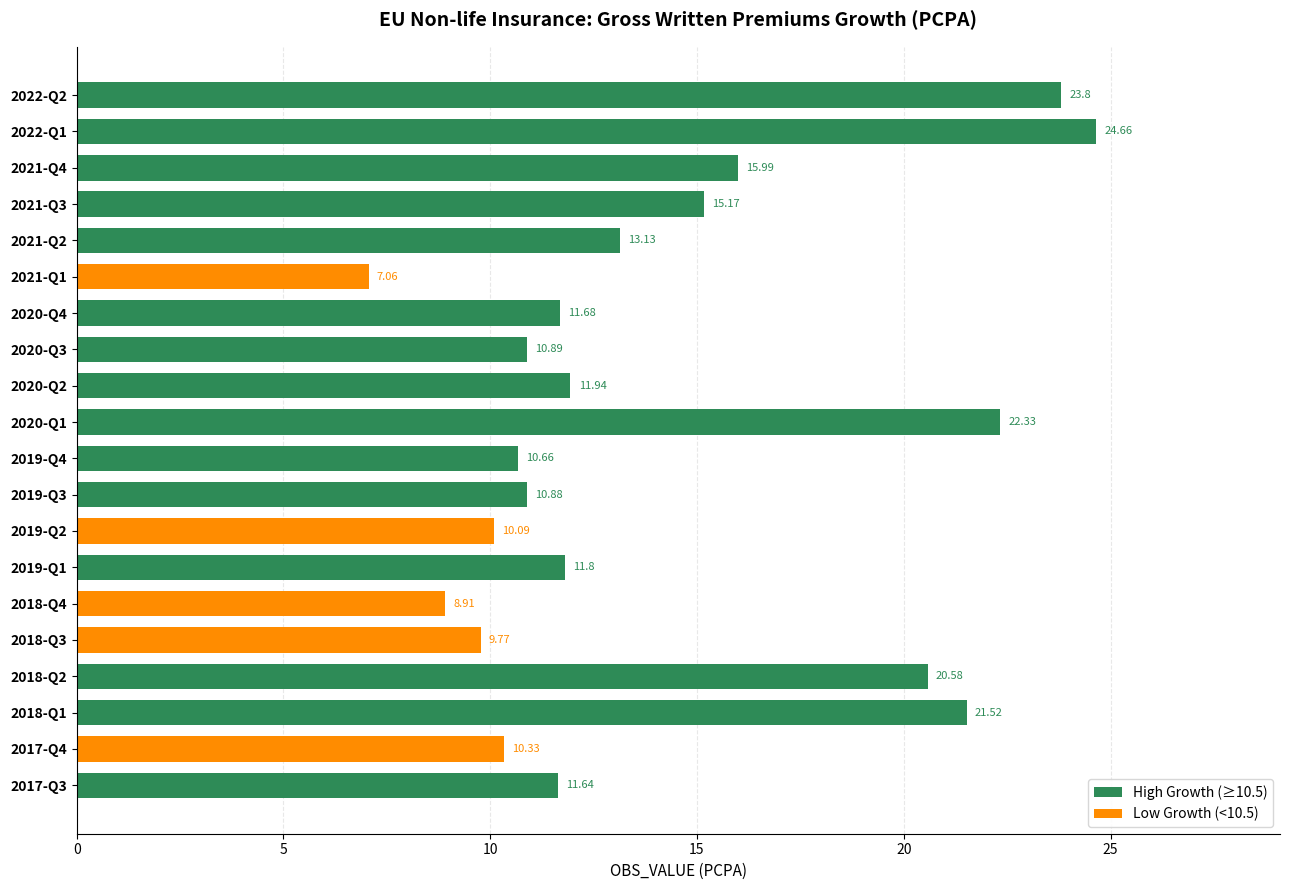

List the labels in order of value, smallest first.

2021-Q1, 2018-Q4, 2018-Q3, 2019-Q2, 2017-Q4, 2019-Q4, 2019-Q3, 2020-Q3, 2017-Q3, 2020-Q4, 2019-Q1, 2020-Q2, 2021-Q2, 2021-Q3, 2021-Q4, 2018-Q2, 2018-Q1, 2020-Q1, 2022-Q2, 2022-Q1